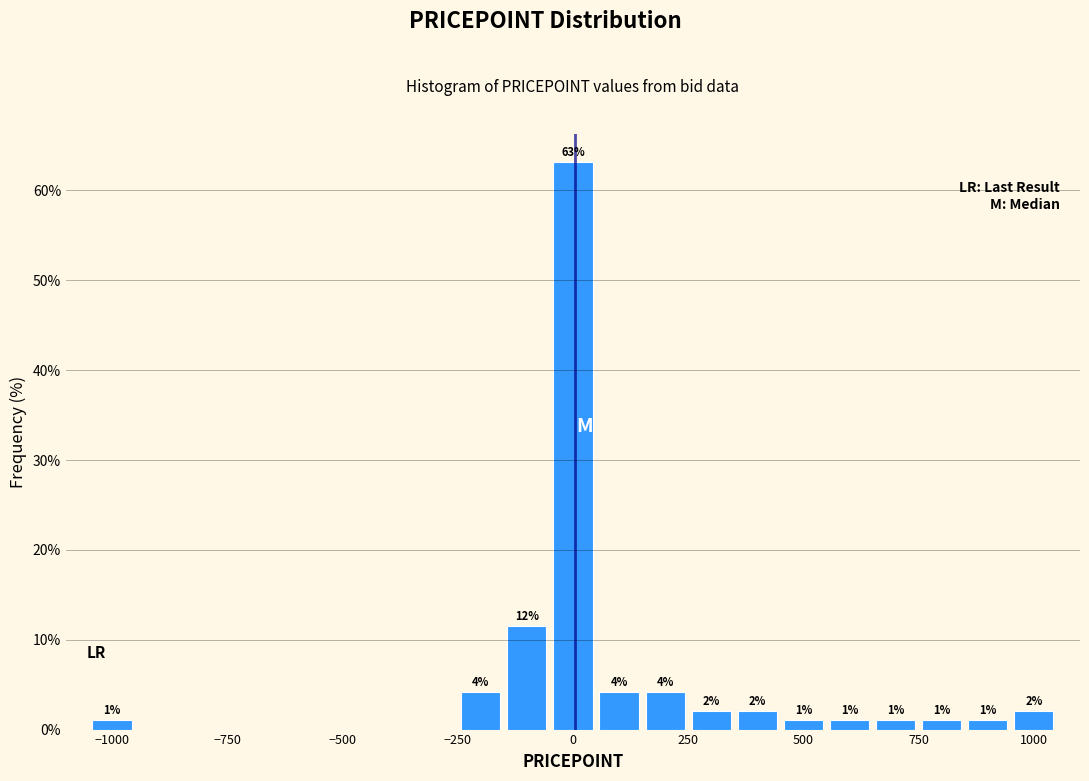

Around what value on the x-axis is the tallest bar? Give the approximate position of its centre, as read against the axis.

0